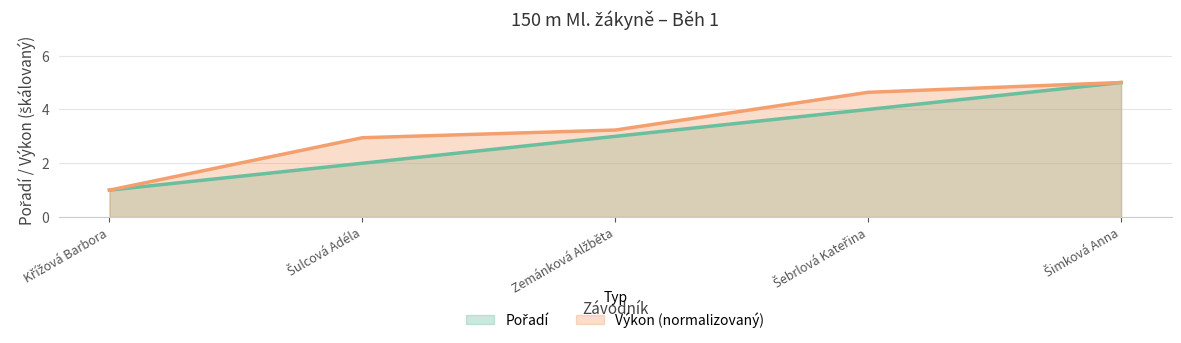

What is the smallest value displayed?

1.0